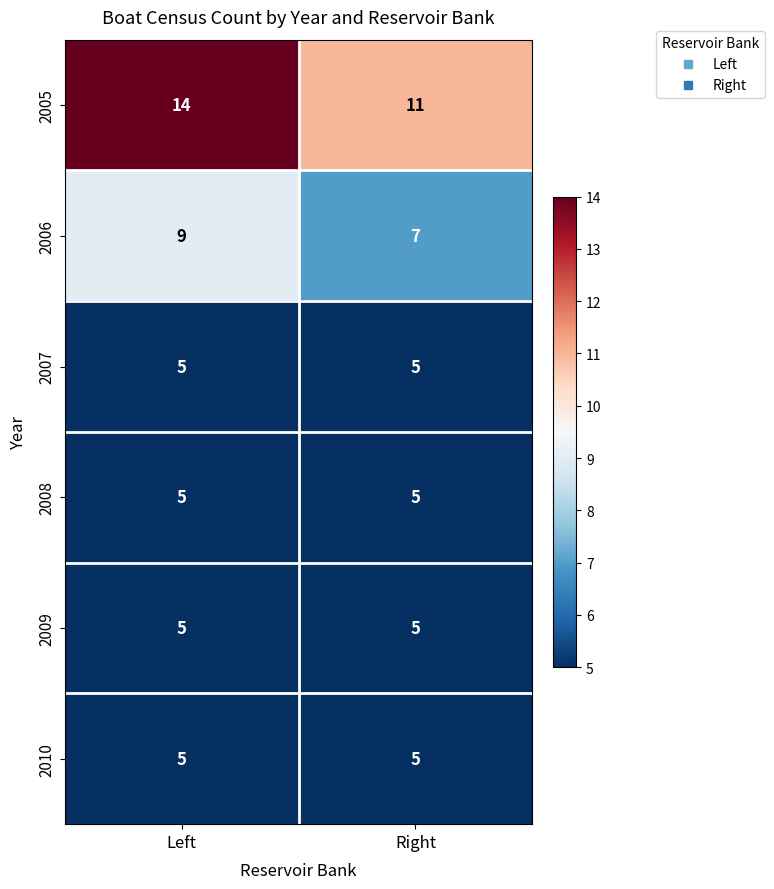

Reading right to left, what are all the values shown in this chart?

2005: Right=11	Left=14
2006: Right=7	Left=9
2007: Right=5	Left=5
2008: Right=5	Left=5
2009: Right=5	Left=5
2010: Right=5	Left=5